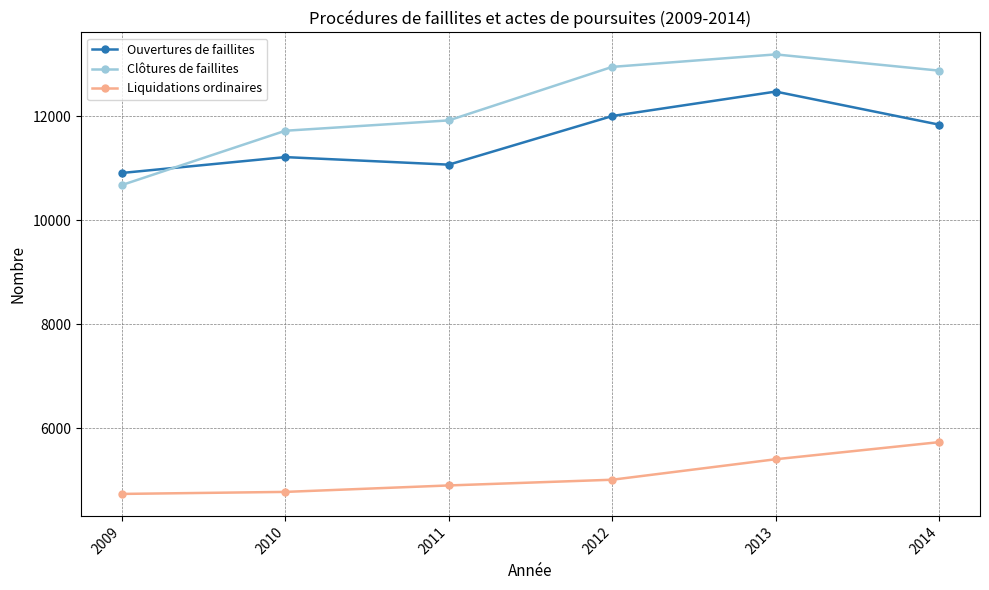

True or false: Clôtures de faillites and Liquidations ordinaires intersect in this chart.

False